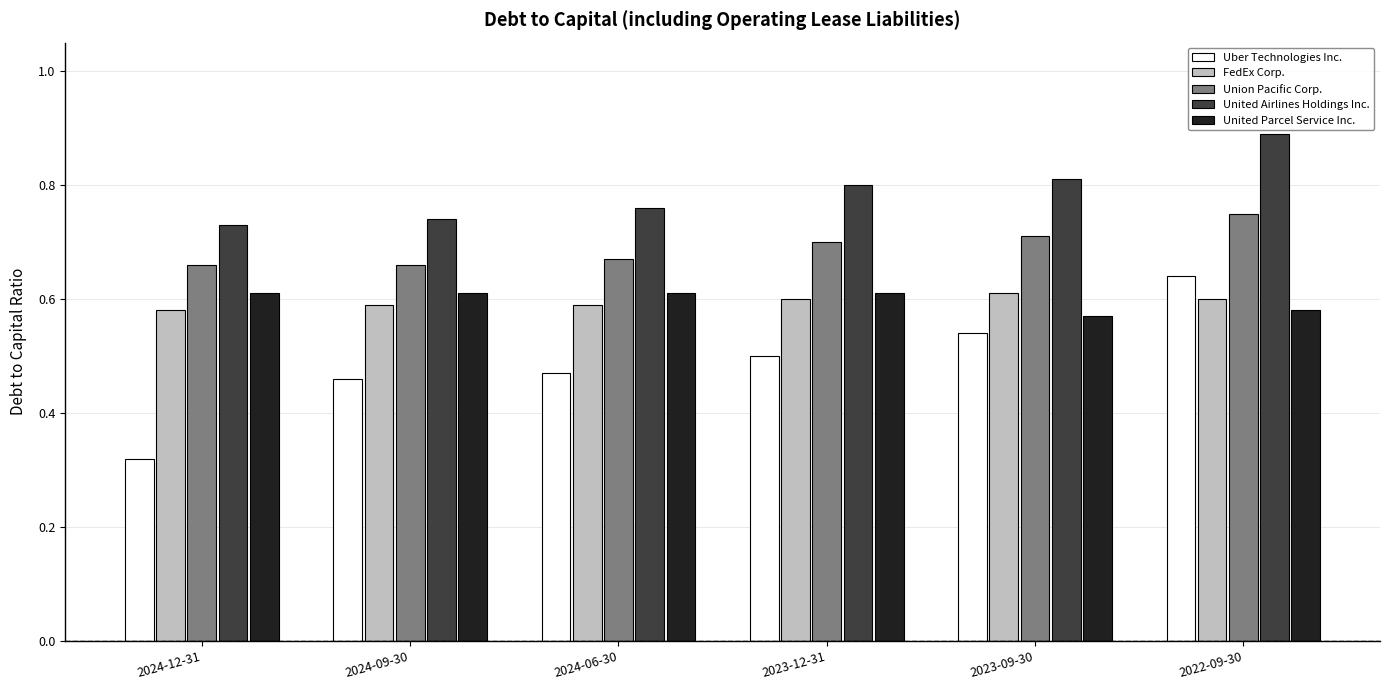

True or false: FedEx Corp. has a value of 0.1 at 2024-09-30.

False